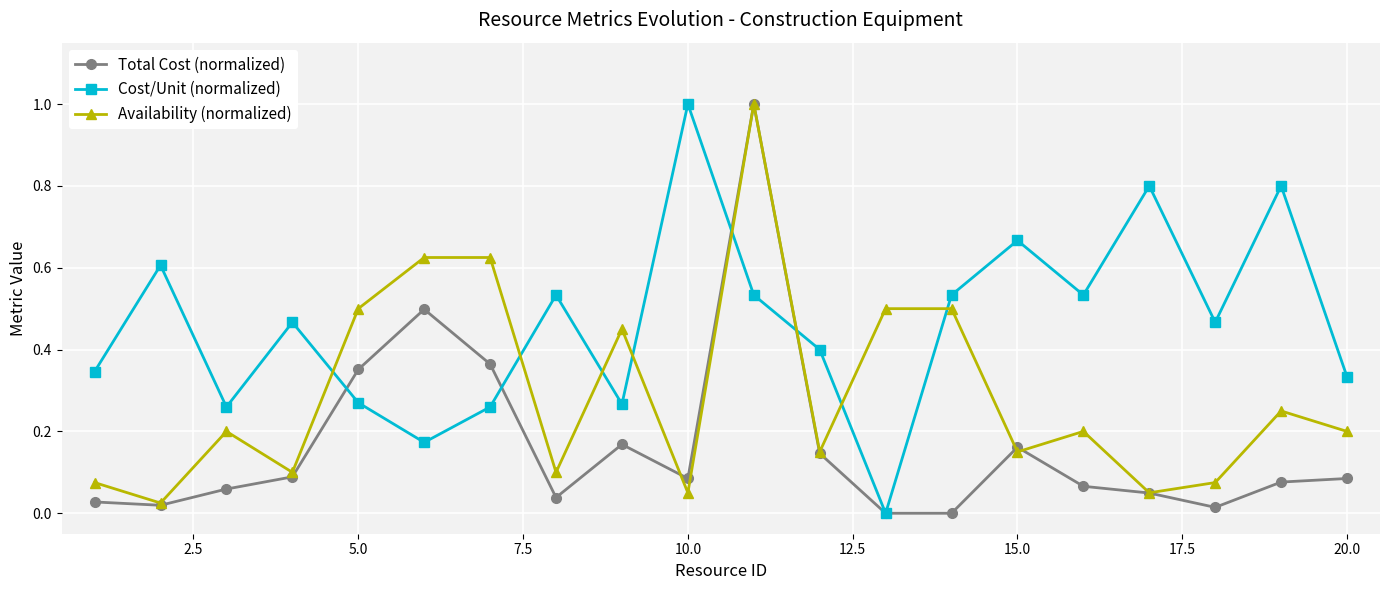

At how many categories does at least one series exceed 0?

20